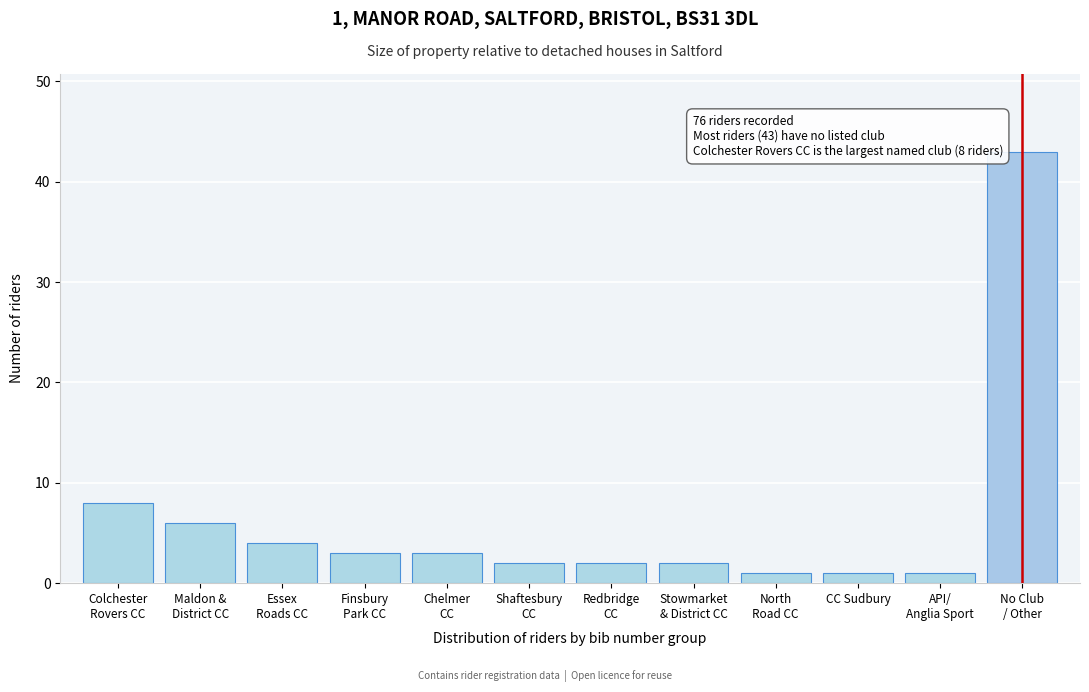

Reading right to left, extract all data points from this chart.

43	1	1	1	2	2	2	3	3	4	6	8